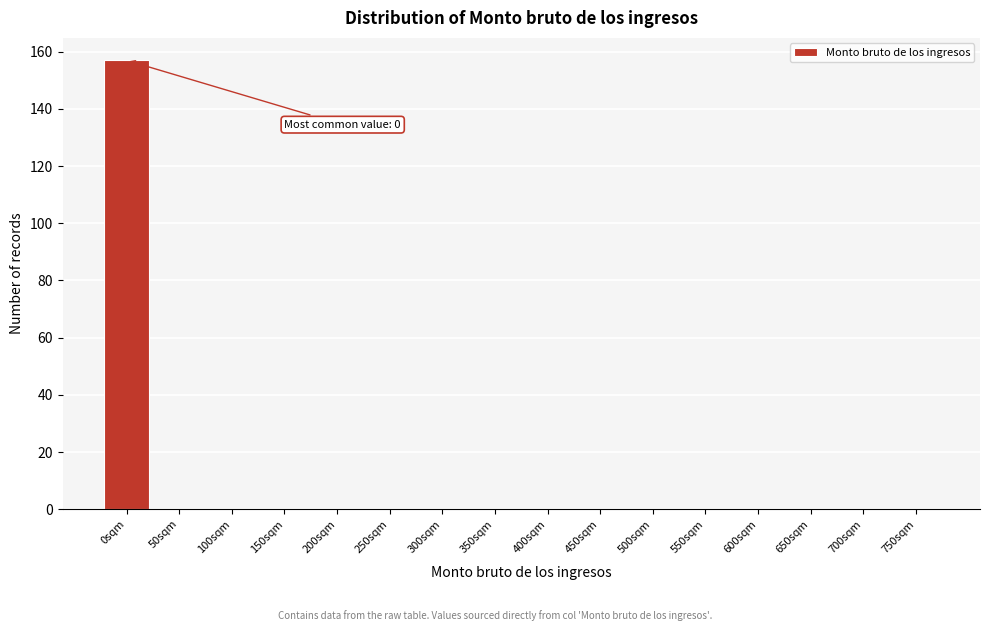

Reading right to left, what are all the values shown in this chart?

750sqm=0	700sqm=0	650sqm=0	600sqm=0	550sqm=0	500sqm=0	450sqm=0	400sqm=0	350sqm=0	300sqm=0	250sqm=0	200sqm=0	150sqm=0	100sqm=0	50sqm=0	0sqm=157